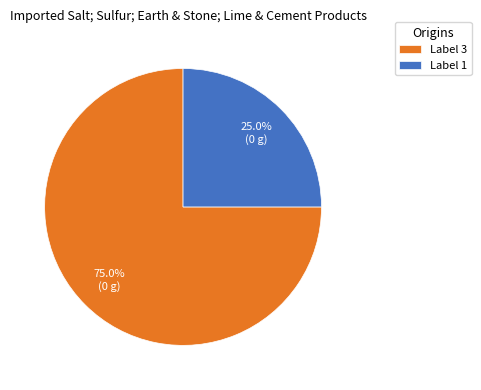

What is the smallest slice in the pie chart?

Label 1